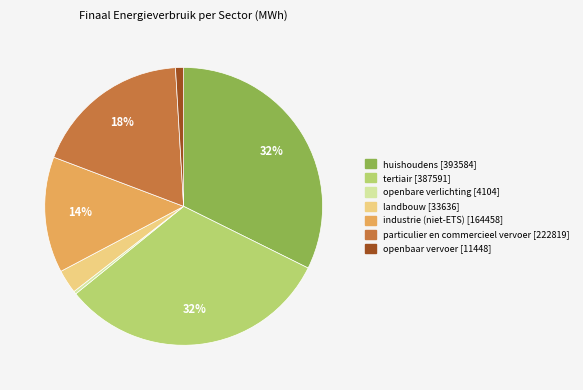

To the nearest percent, what is the difference between the openbaar vervoer and openbare verlichting slice percentages?

1%